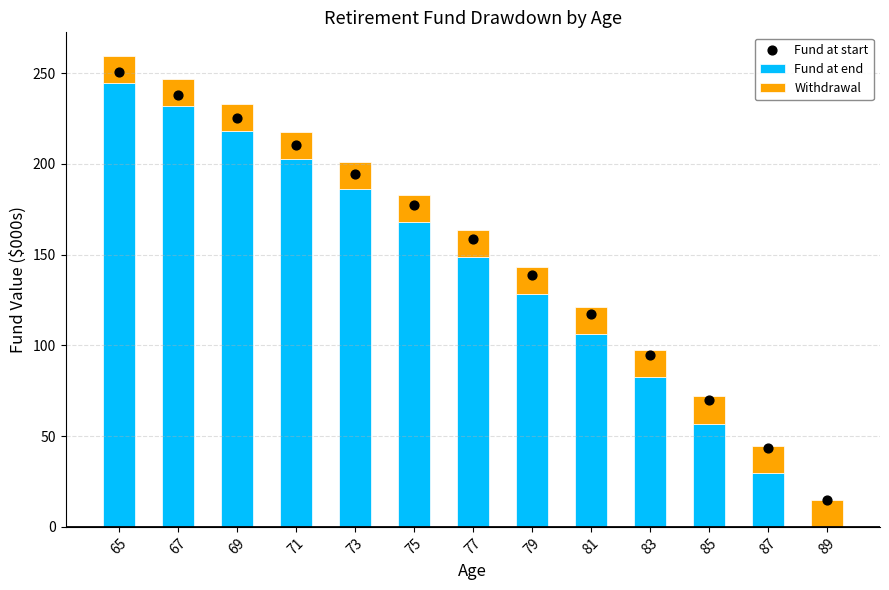

Is the value of Fund at start at 79 greater than the value of Withdrawal at 87?

Yes